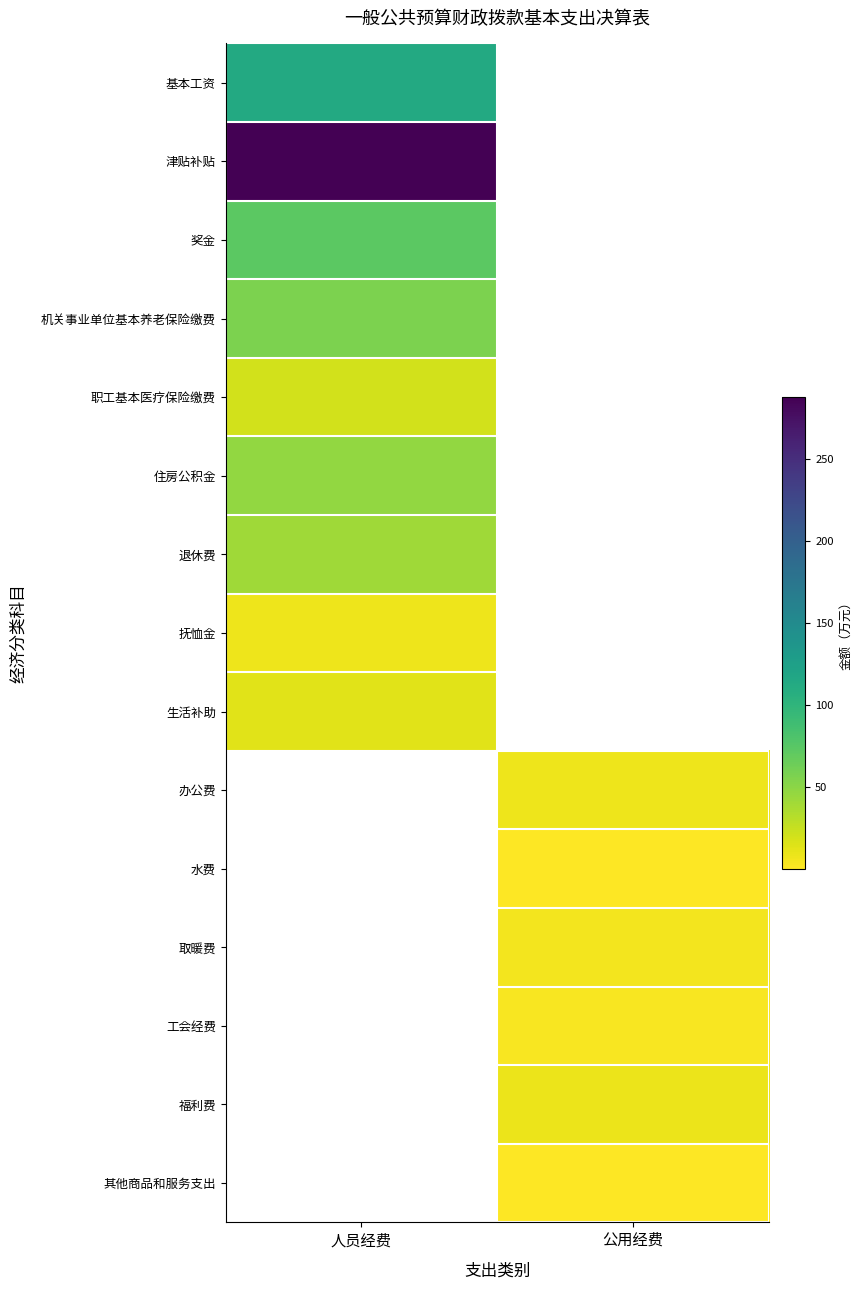

Where does the 工会经费 series first go above 2?

公用经费